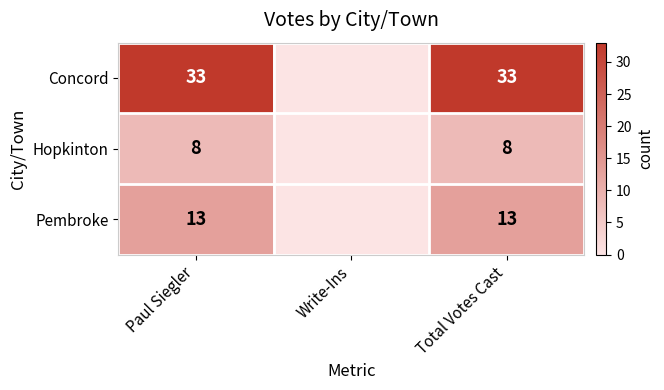

What is the difference between the highest and lowest values at Paul Siegler?

25